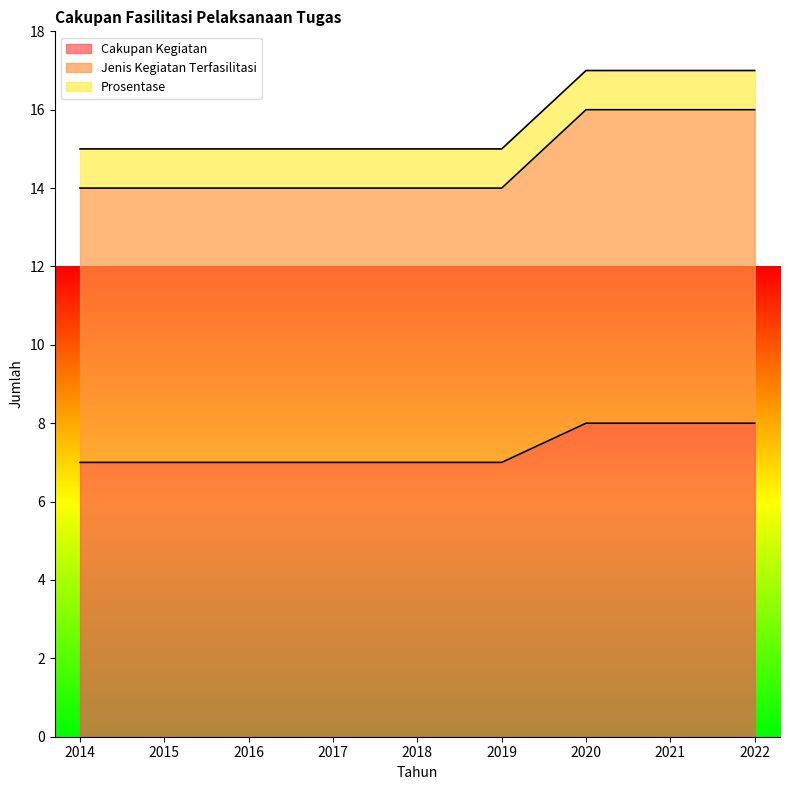

Is the value of Jenis Kegiatan Terfasilitasi at 2019 greater than the value of Cakupan Kegiatan at 2018?

Yes